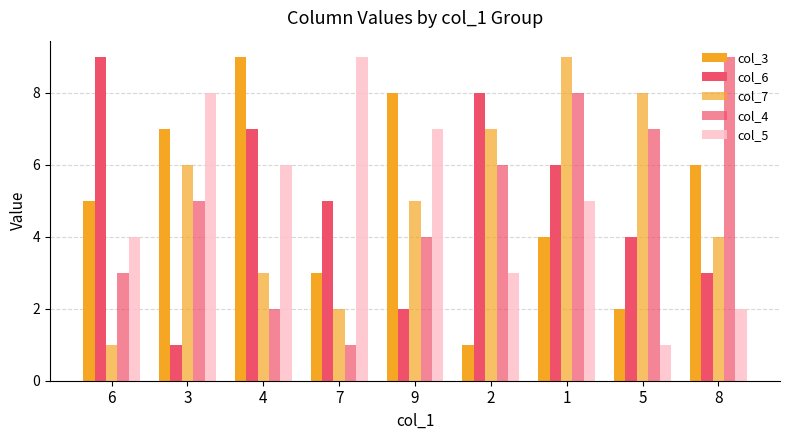

Reading left to right, extract all data points from this chart.

col_3: 6=5	3=7	4=9	7=3	9=8	2=1	1=4	5=2	8=6
col_6: 6=9	3=1	4=7	7=5	9=2	2=8	1=6	5=4	8=3
col_7: 6=1	3=6	4=3	7=2	9=5	2=7	1=9	5=8	8=4
col_4: 6=3	3=5	4=2	7=1	9=4	2=6	1=8	5=7	8=9
col_5: 6=4	3=8	4=6	7=9	9=7	2=3	1=5	5=1	8=2